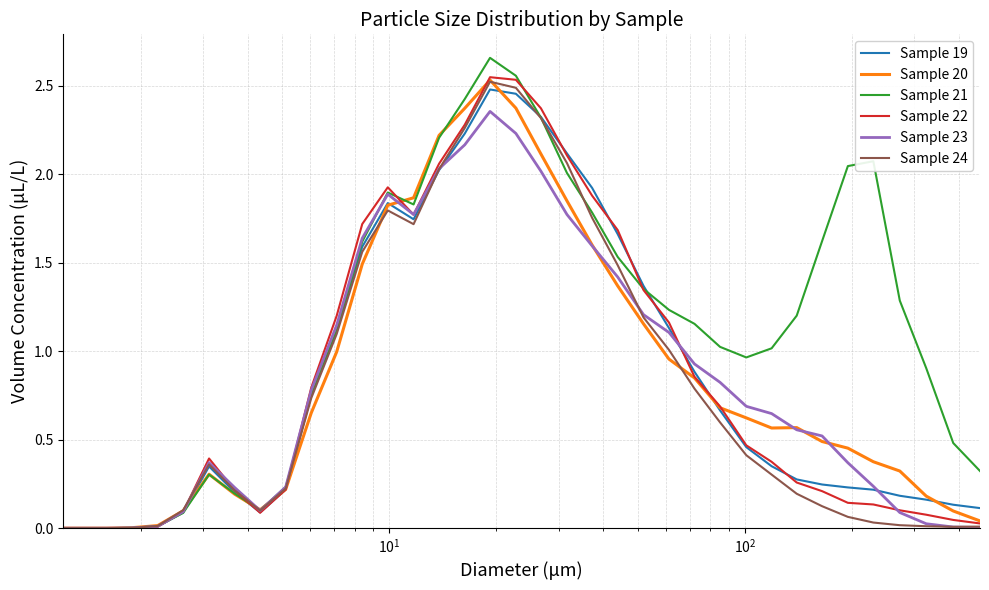

Which series has the largest total across all categories?

Sample 21